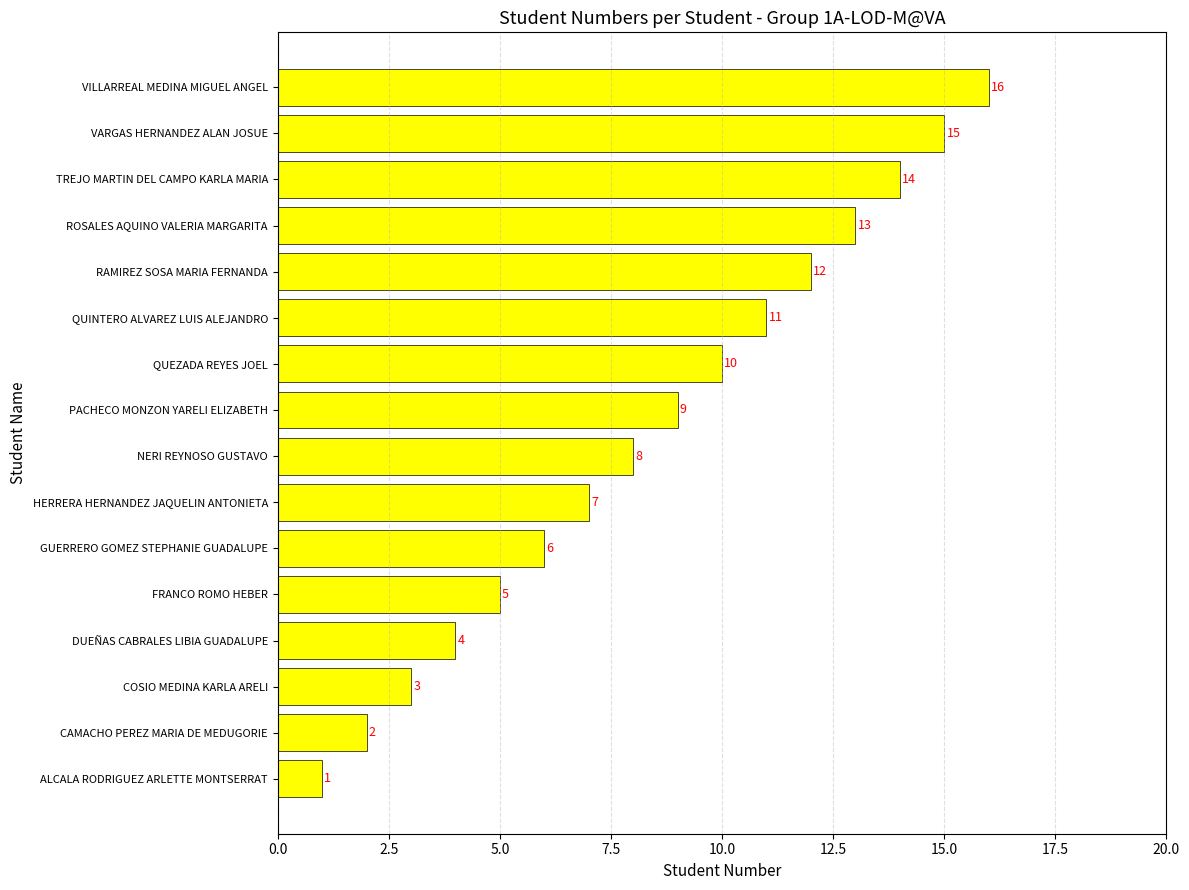

The value at RAMIREZ SOSA MARIA FERNANDA is 12. True or false?

True